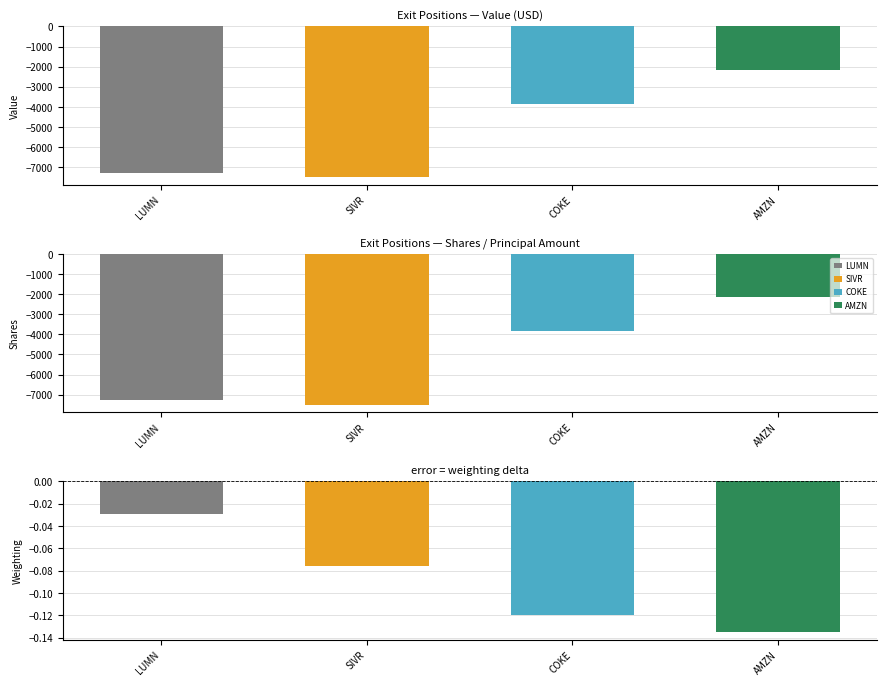

Which category has the highest value in the Value series?

AMAZON.COM INC